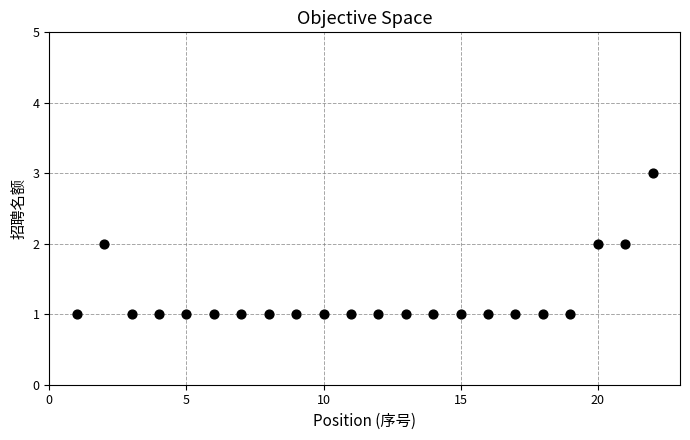

What is the range of X values (max minus min)?

21